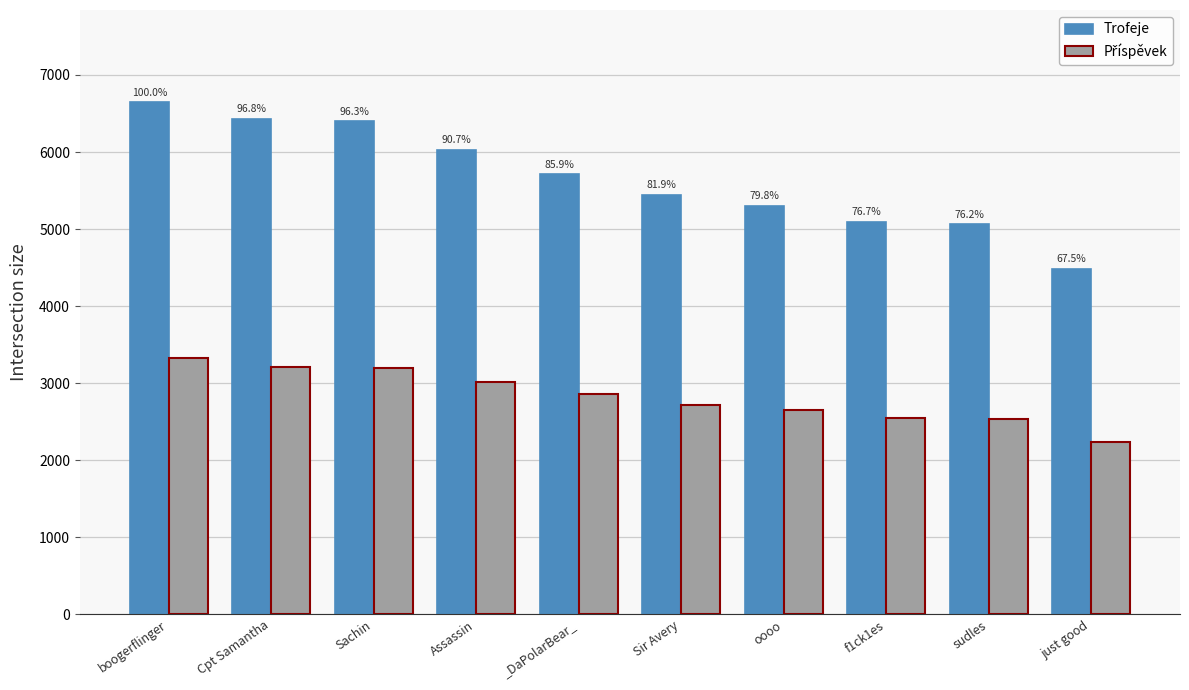

What is the average value of the Trofeje series?

5661